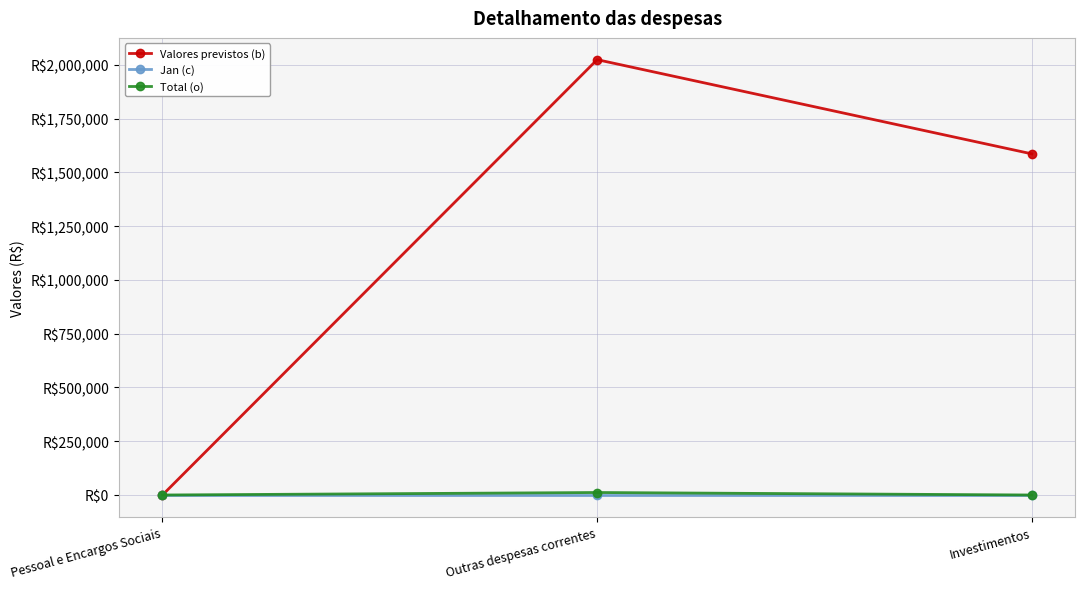

The value of Valores previstos (b) at Pessoal e Encargos Sociais is -983341.3. True or false?

False